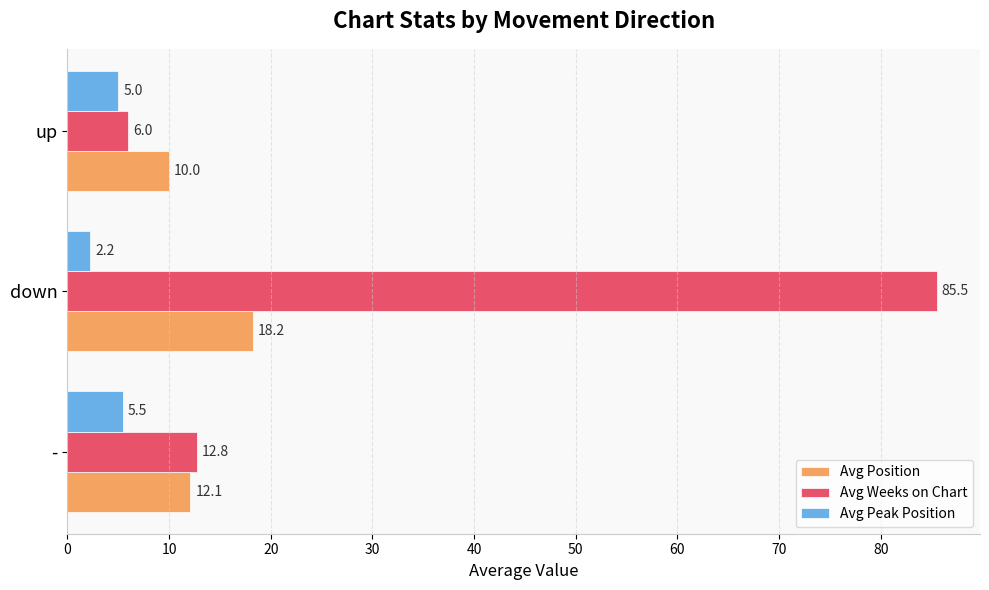

What is the spread (max minus min) of values at -?

7.3